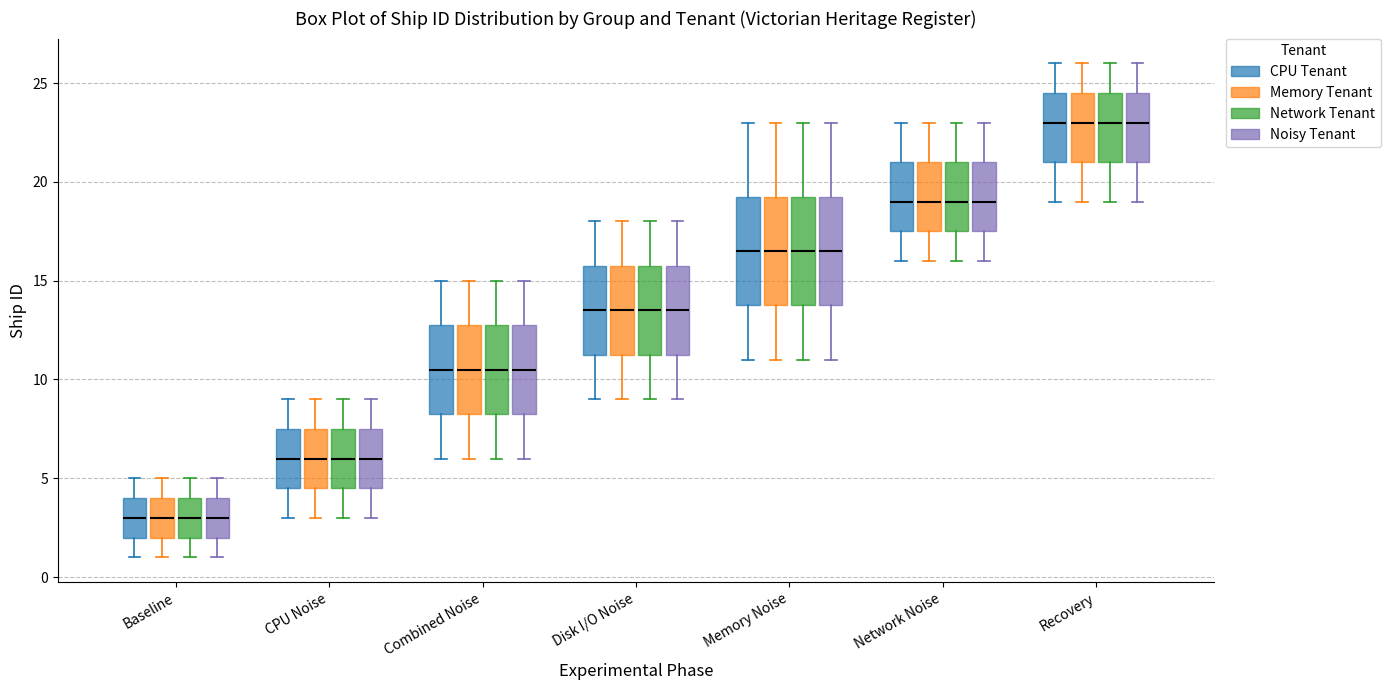

Reading left to right, transcribe this box plot: for each box, give where its median line is, the range the box spans, and where its two whiskers end, as read against the y-axis. The values are not printed on the chart, so give them approximately, as read against the axis.

Baseline (CPU Tenant): median 3.0, box 2.0 to 4.0, whiskers 1.0 to 5.0
Baseline (Memory Tenant): median 3.0, box 2.0 to 4.0, whiskers 1.0 to 5.0
Baseline (Network Tenant): median 3.0, box 2.0 to 4.0, whiskers 1.0 to 5.0
Baseline (Noisy Tenant): median 3.0, box 2.0 to 4.0, whiskers 1.0 to 5.0
CPU Noise (CPU Tenant): median 6.0, box 4.5 to 7.5, whiskers 3.0 to 9.0
CPU Noise (Memory Tenant): median 6.0, box 4.5 to 7.5, whiskers 3.0 to 9.0
CPU Noise (Network Tenant): median 6.0, box 4.5 to 7.5, whiskers 3.0 to 9.0
CPU Noise (Noisy Tenant): median 6.0, box 4.5 to 7.5, whiskers 3.0 to 9.0
Combined Noise (CPU Tenant): median 10.5, box 8.5 to 13.0, whiskers 6.0 to 15.0
Combined Noise (Memory Tenant): median 10.5, box 8.5 to 13.0, whiskers 6.0 to 15.0
Combined Noise (Network Tenant): median 10.5, box 8.5 to 13.0, whiskers 6.0 to 15.0
Combined Noise (Noisy Tenant): median 10.5, box 8.5 to 13.0, whiskers 6.0 to 15.0
Disk I/O Noise (CPU Tenant): median 13.5, box 11.5 to 16.0, whiskers 9.0 to 18.0
Disk I/O Noise (Memory Tenant): median 13.5, box 11.5 to 16.0, whiskers 9.0 to 18.0
Disk I/O Noise (Network Tenant): median 13.5, box 11.5 to 16.0, whiskers 9.0 to 18.0
Disk I/O Noise (Noisy Tenant): median 13.5, box 11.5 to 16.0, whiskers 9.0 to 18.0
Memory Noise (CPU Tenant): median 16.5, box 14.0 to 19.5, whiskers 11.0 to 23.0
Memory Noise (Memory Tenant): median 16.5, box 14.0 to 19.5, whiskers 11.0 to 23.0
Memory Noise (Network Tenant): median 16.5, box 14.0 to 19.5, whiskers 11.0 to 23.0
Memory Noise (Noisy Tenant): median 16.5, box 14.0 to 19.5, whiskers 11.0 to 23.0
Network Noise (CPU Tenant): median 19.0, box 17.5 to 21.0, whiskers 16.0 to 23.0
Network Noise (Memory Tenant): median 19.0, box 17.5 to 21.0, whiskers 16.0 to 23.0
Network Noise (Network Tenant): median 19.0, box 17.5 to 21.0, whiskers 16.0 to 23.0
Network Noise (Noisy Tenant): median 19.0, box 17.5 to 21.0, whiskers 16.0 to 23.0
Recovery (CPU Tenant): median 23.0, box 21.0 to 24.5, whiskers 19.0 to 26.0
Recovery (Memory Tenant): median 23.0, box 21.0 to 24.5, whiskers 19.0 to 26.0
Recovery (Network Tenant): median 23.0, box 21.0 to 24.5, whiskers 19.0 to 26.0
Recovery (Noisy Tenant): median 23.0, box 21.0 to 24.5, whiskers 19.0 to 26.0